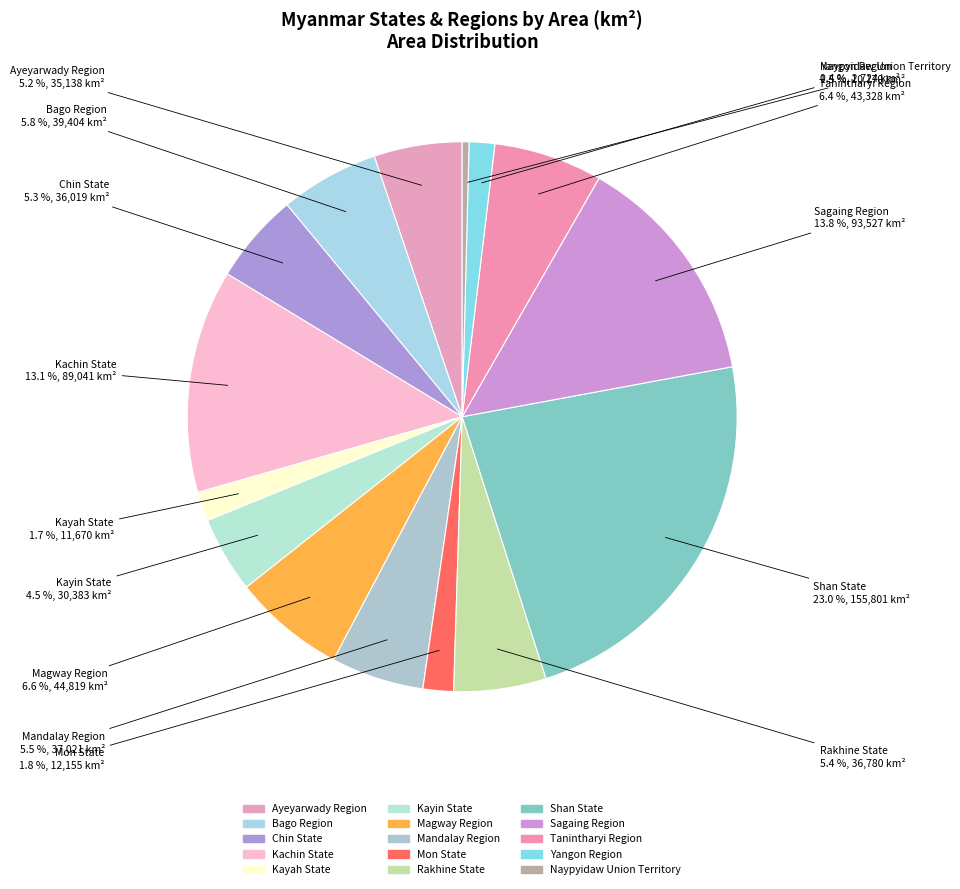

True or false: Yangon Region accounts for 10% of the total.

False